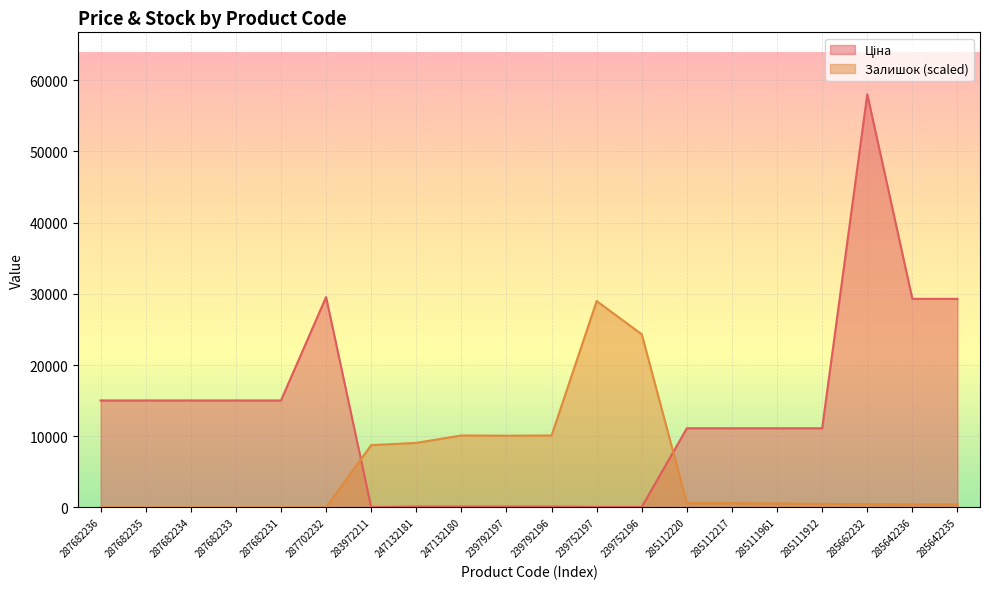

Count the number of data series in this chart.

2